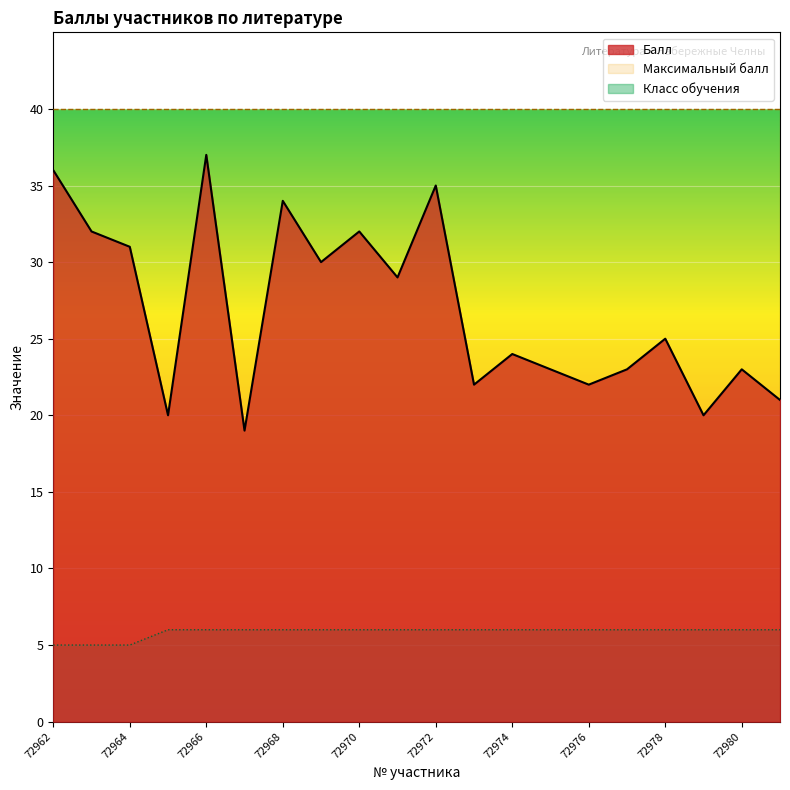

What is the difference between the highest and lowest values at 72968?

34